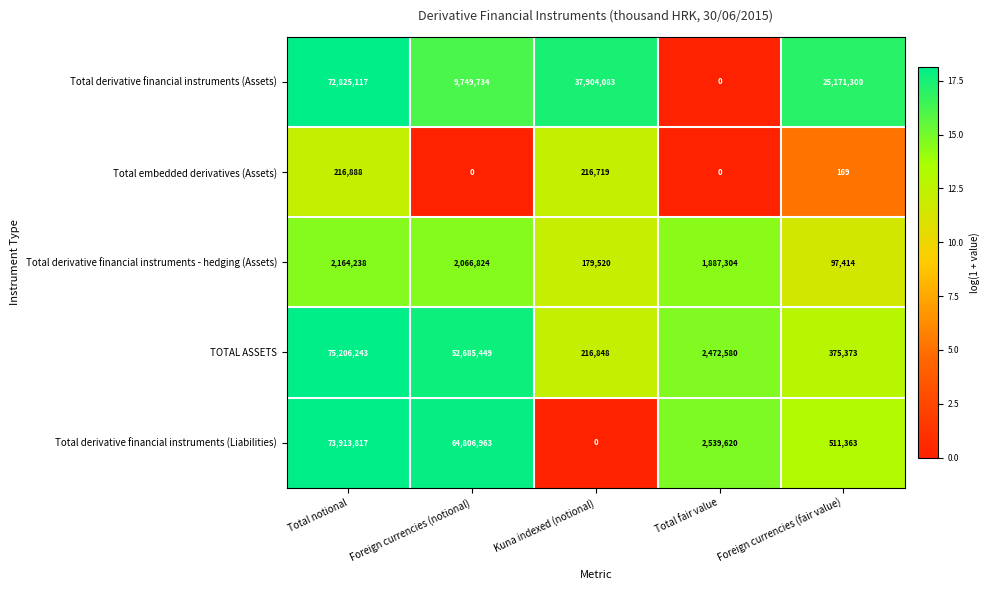

Which series has the largest range (max minus min)?

TOTAL ASSETS